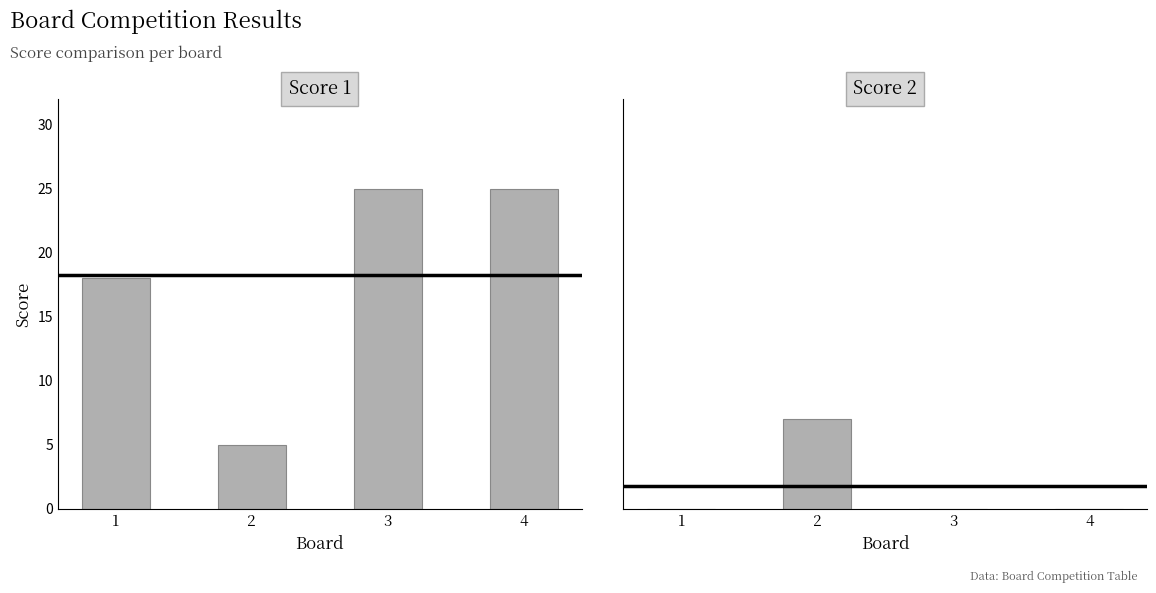

Between 1 and 2, which series saw the biggest shift?

Score 1